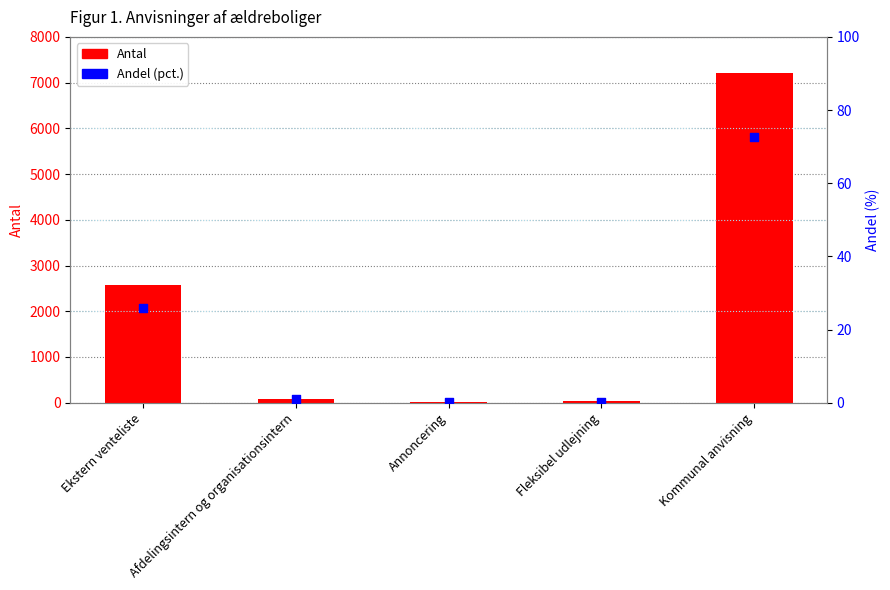

At which category is the sum across all series the highest?

Kommunal anvisning